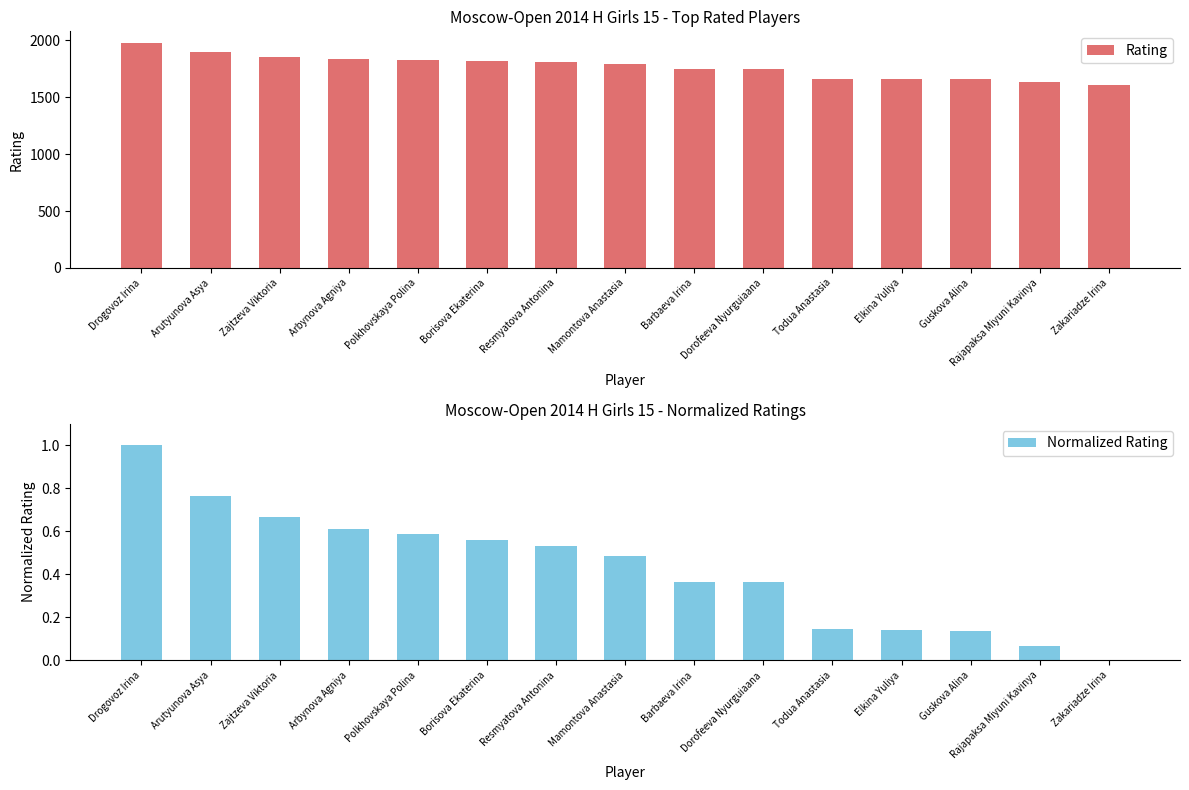

How many data points in Rating are above 1790?

7